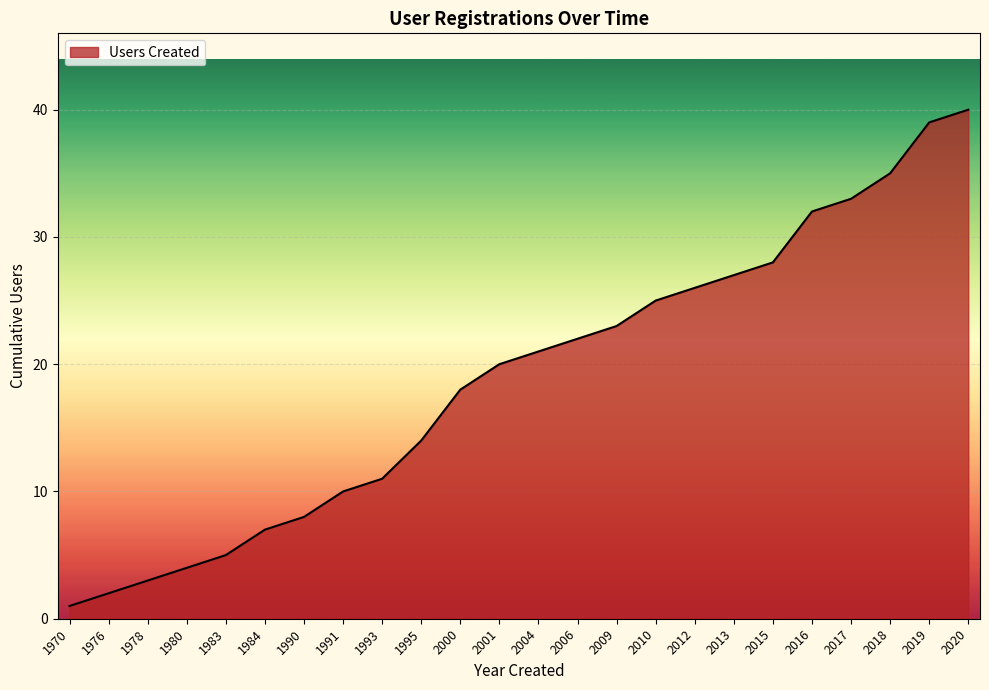

True or false: the data shows 2 at 1976.

True